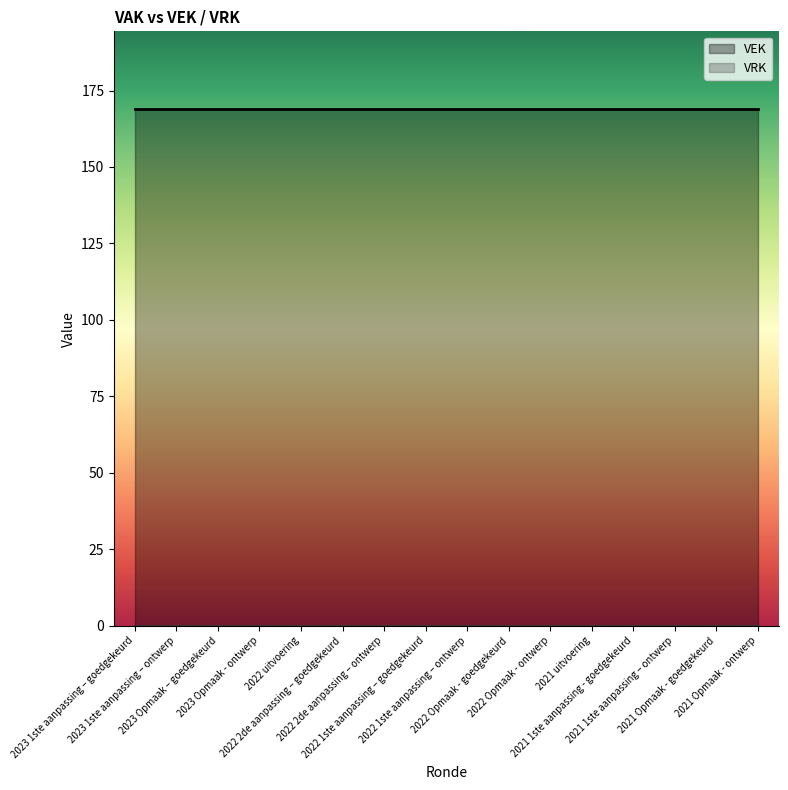

Does the chart display data point markers on the line(s)?

No